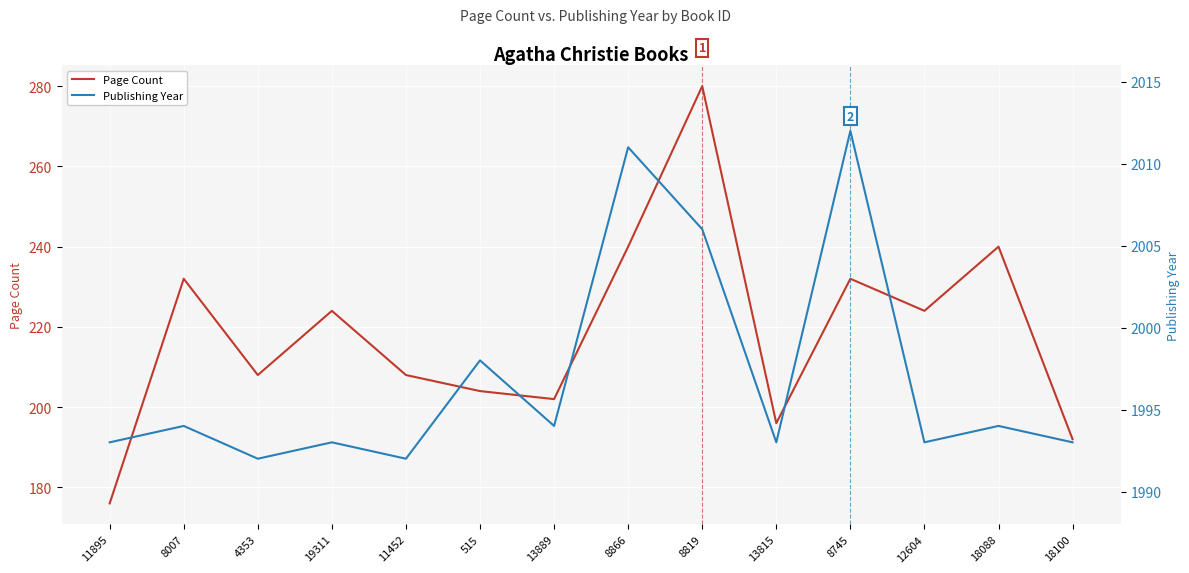

True or false: Publishing Year and Page Count cross at least once.

False